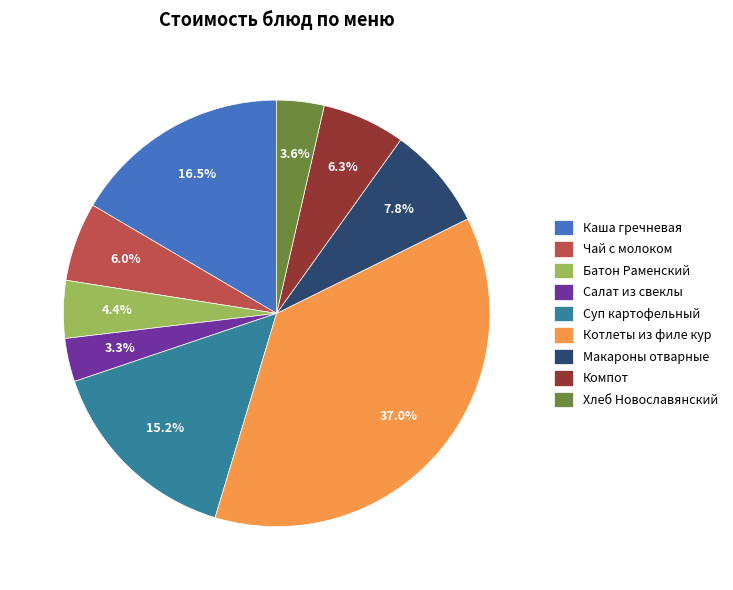

Is there any slice that represents more than half of the pie?

No